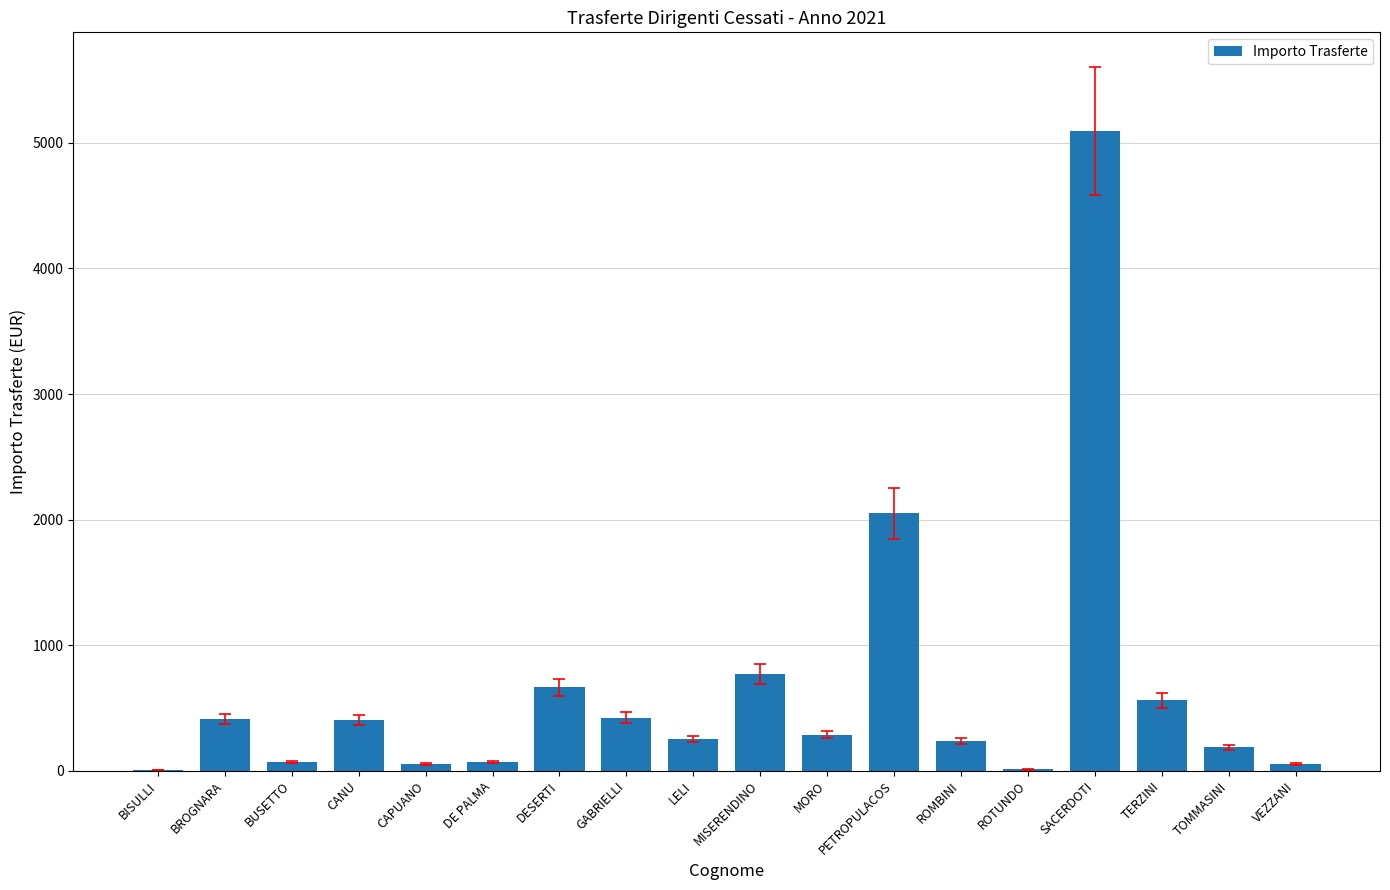

Are the bars grouped side by side (vs. stacked)?

No